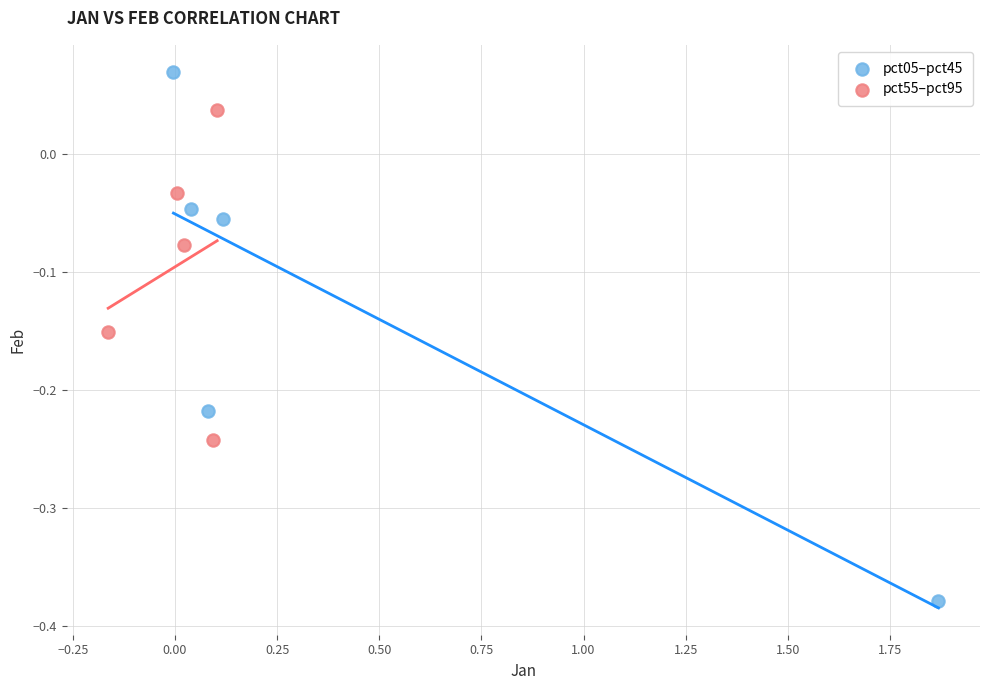

Which series has the largest Y range (max minus min)?

pct05–pct45